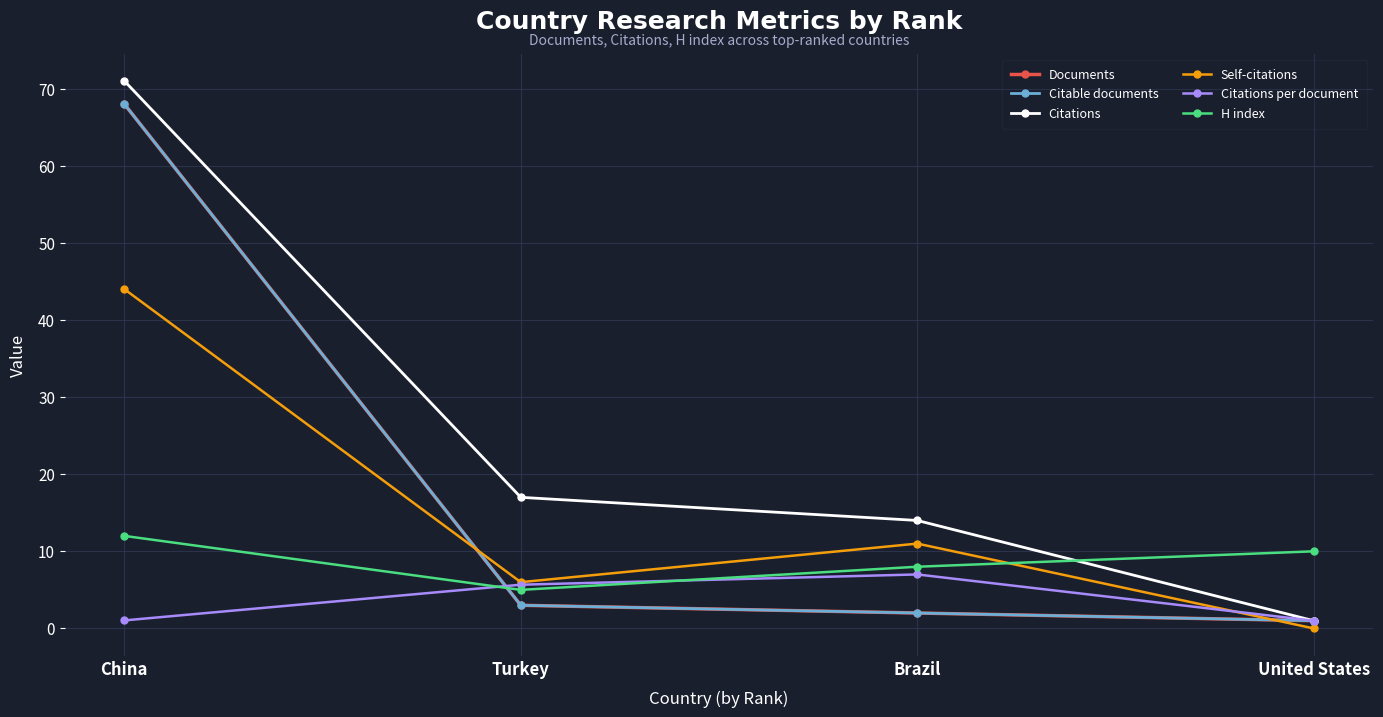

What is the sum of the Self-citations values at Brazil and United States?

11.0